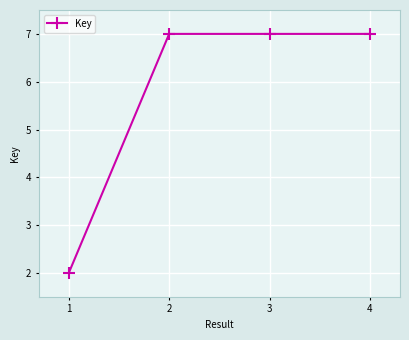

What is the ratio of the value at 3 to the value at 1?

3.5